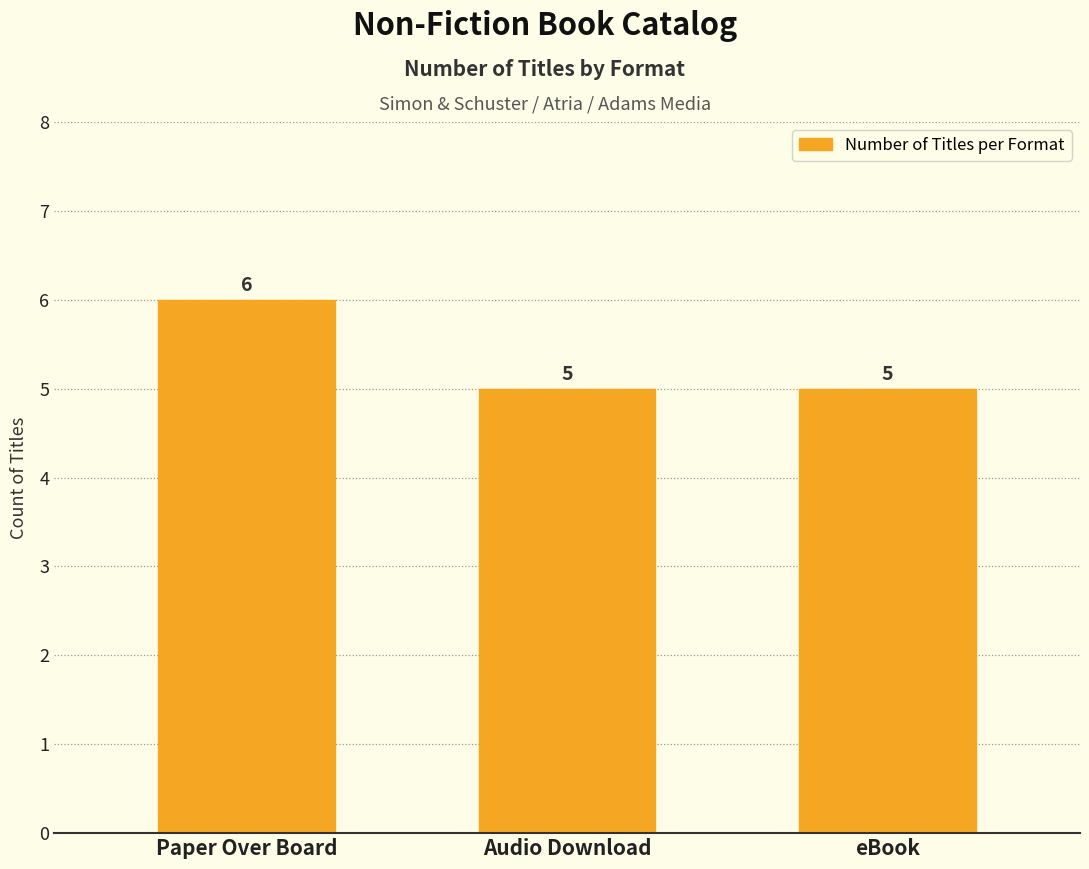

Reading left to right, list all the values displayed in this chart.

Paper Over Board=6	Audio Download=5	eBook=5